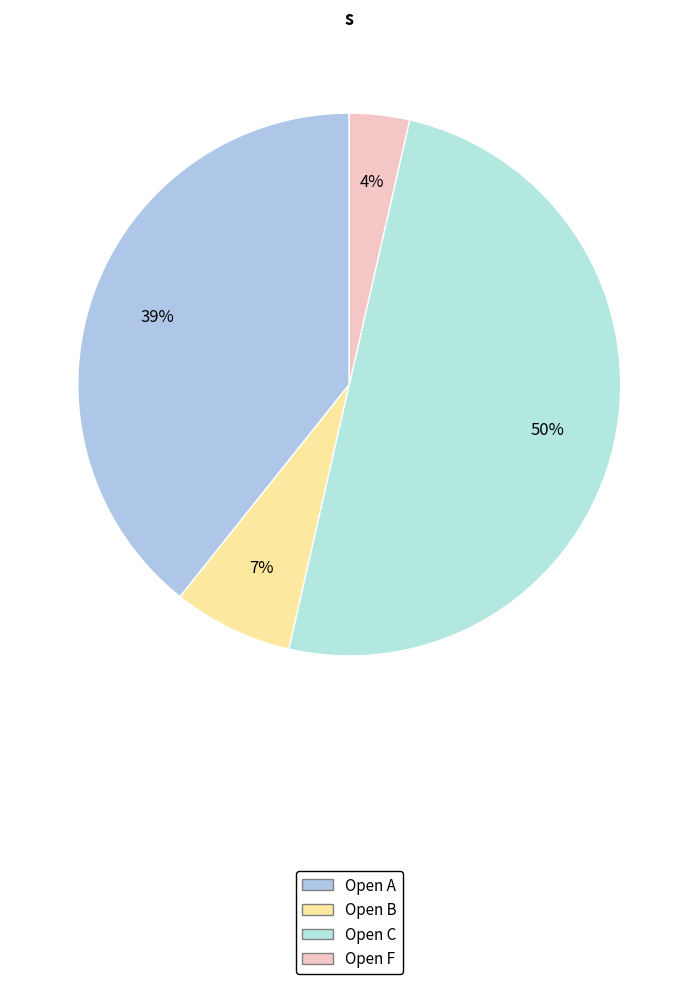

To the nearest percent, what is the combined percentage of Open B and Open F?

11%